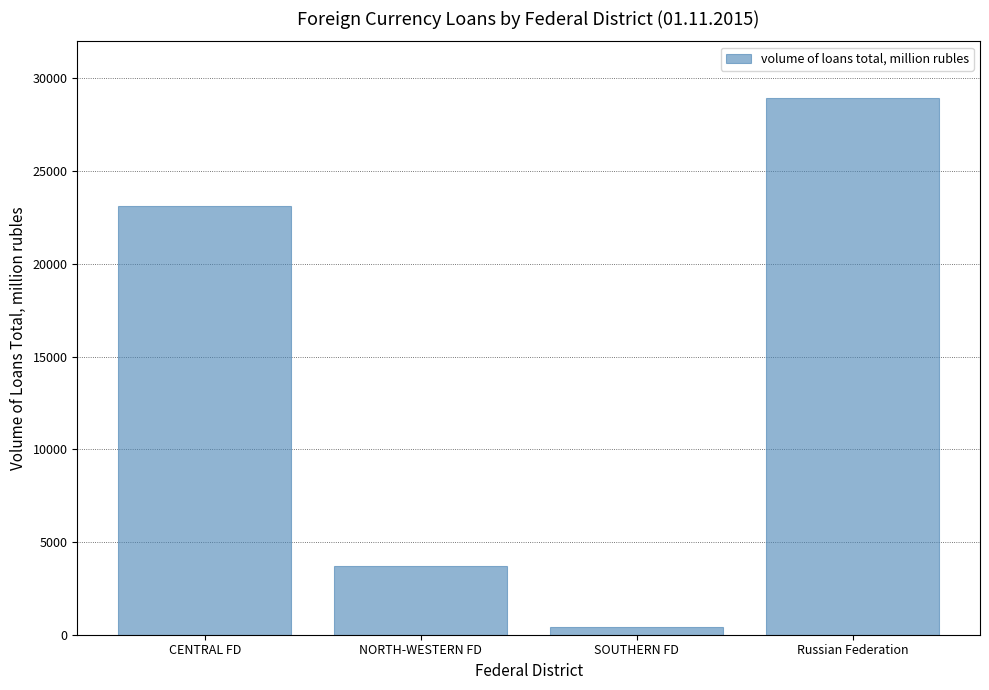

Which category has the highest value across all series?

Russian Federation